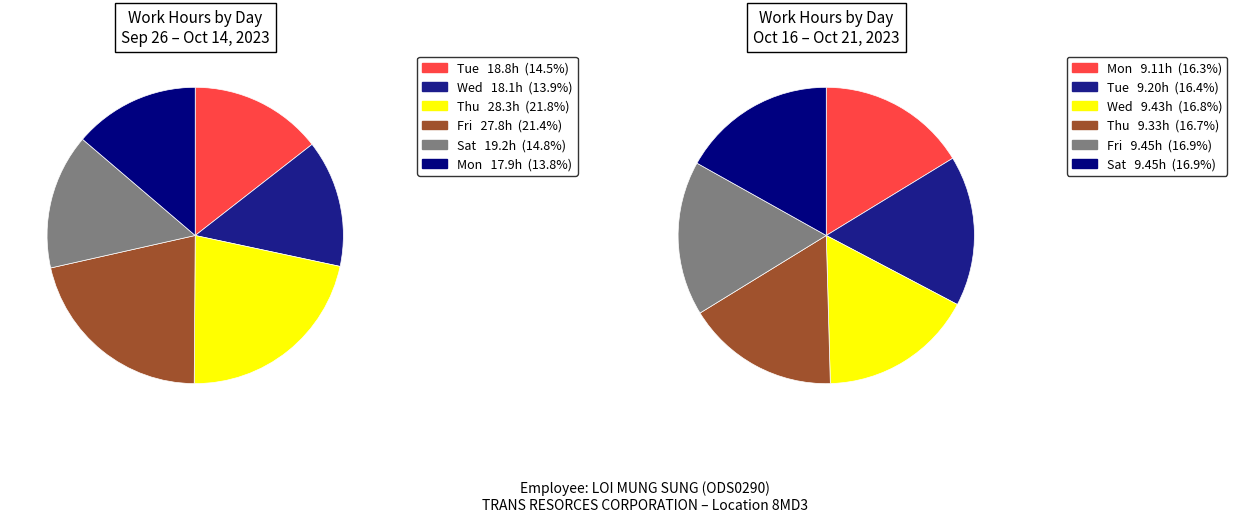

What is the ratio of the value at 3-Tue to the value at 2-Mon?

1.0